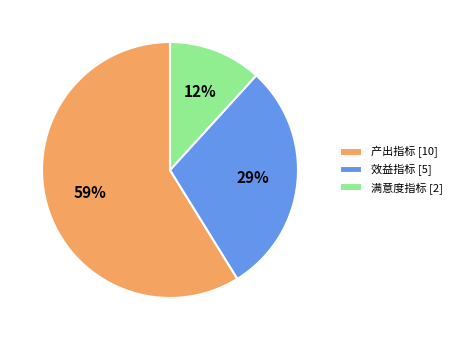

To the nearest percent, what percentage of the pie is 效益指标 [5]?

29%